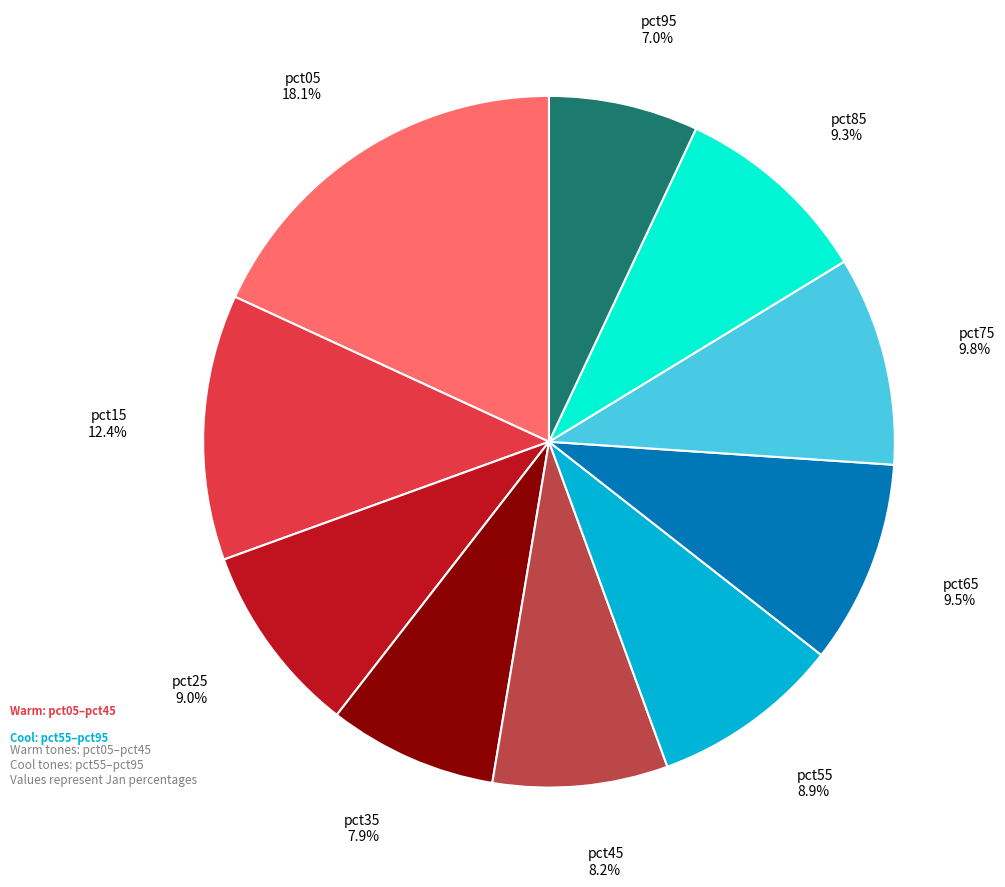

To the nearest percent, what is the average slice percentage?

10%